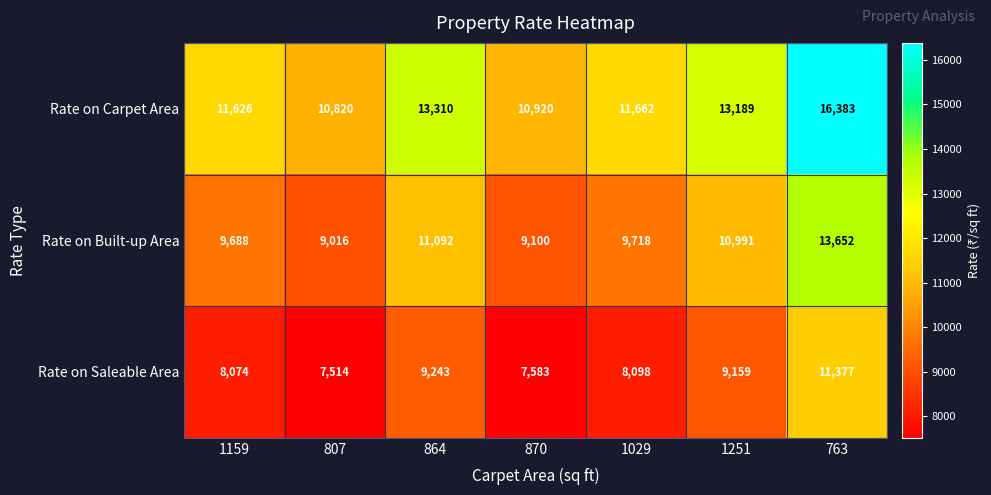

What is the difference between the highest and lowest values at 807?

3306